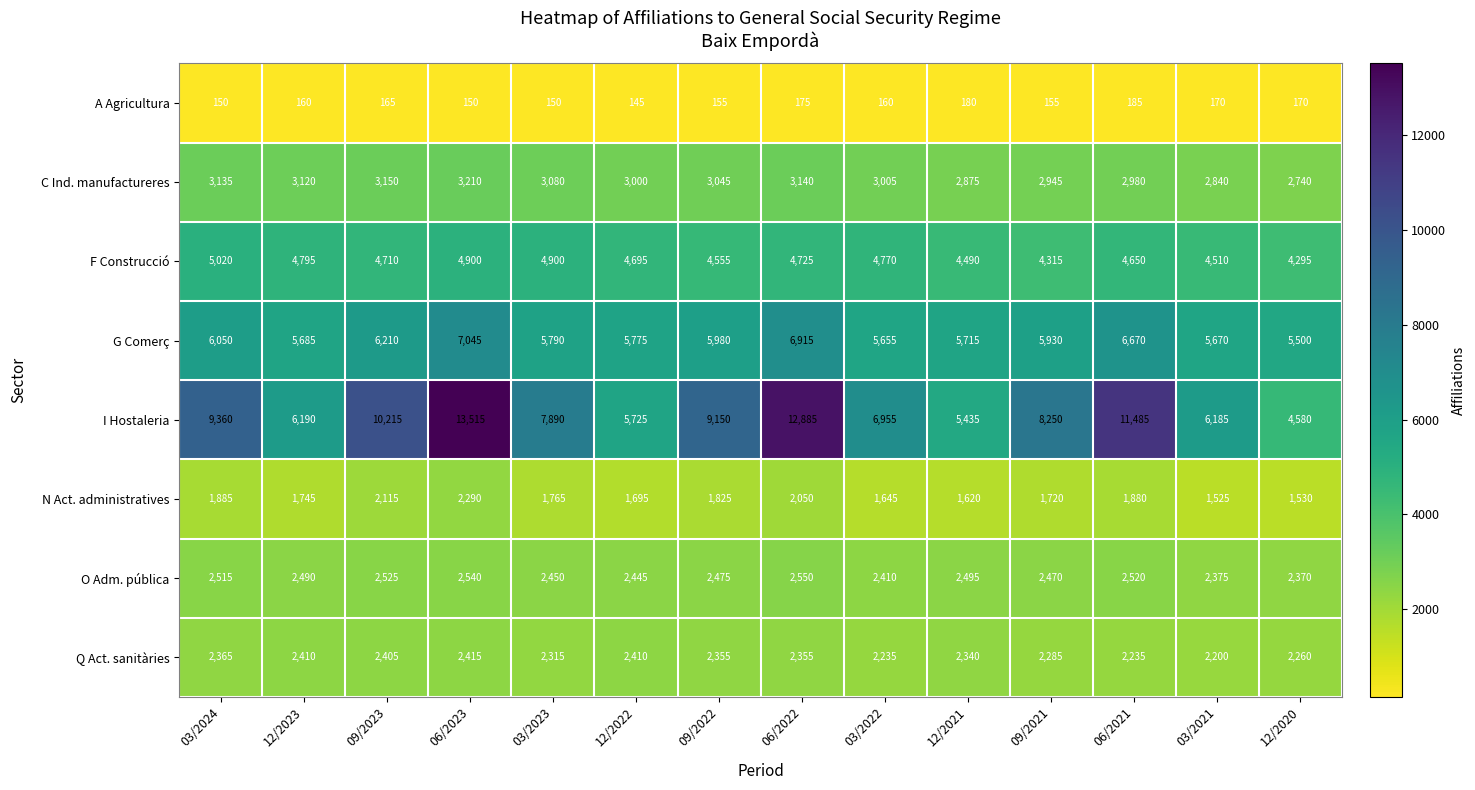

Is the value of O Adm. pública at 09/2023 greater than the value of A Agricultura at 03/2021?

Yes